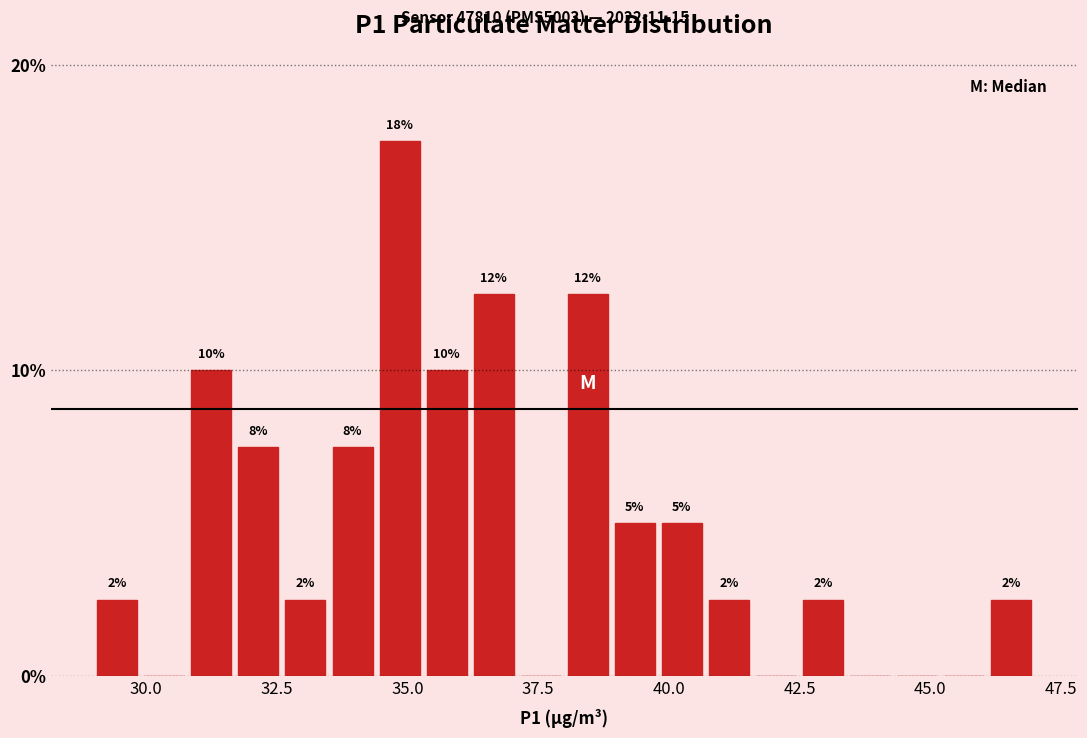

Around what value on the x-axis is the tallest bar? Give the approximate position of its centre, as read against the axis.

35.0